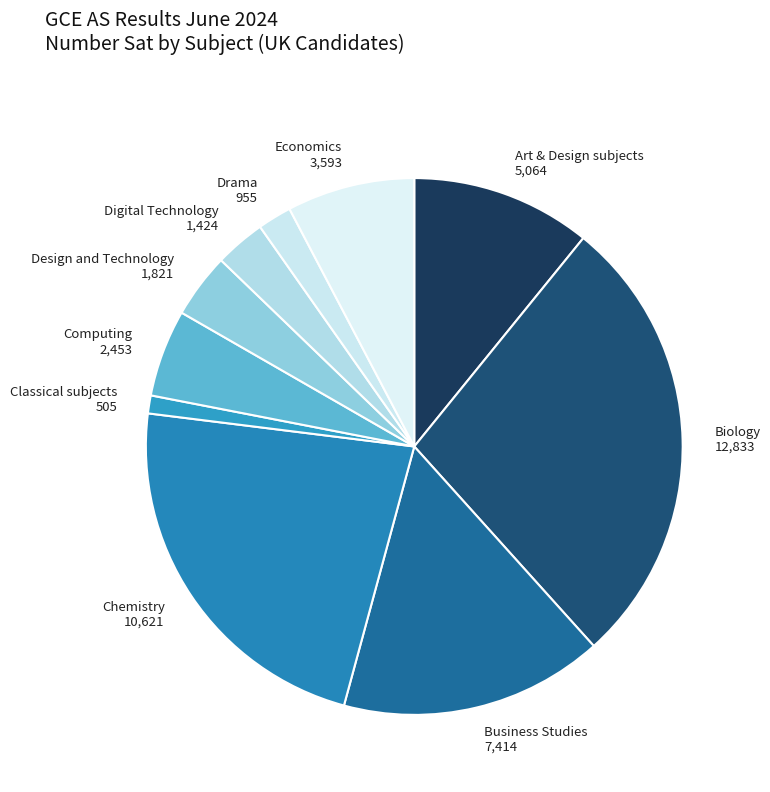

Which has a higher value, Computing or Drama?

Computing